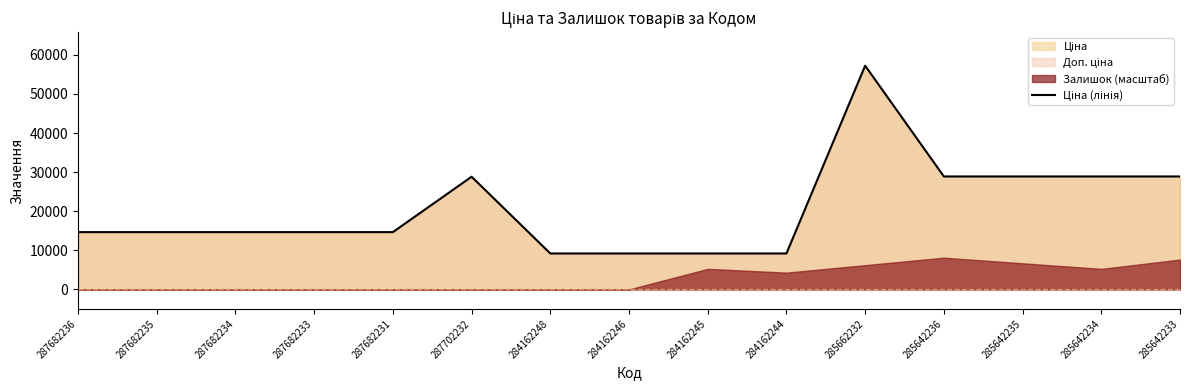

Where is the first local maximum?

287702232